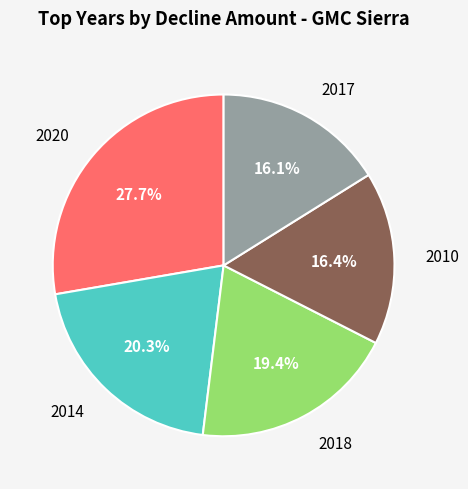

Does any single category account for the majority?

No